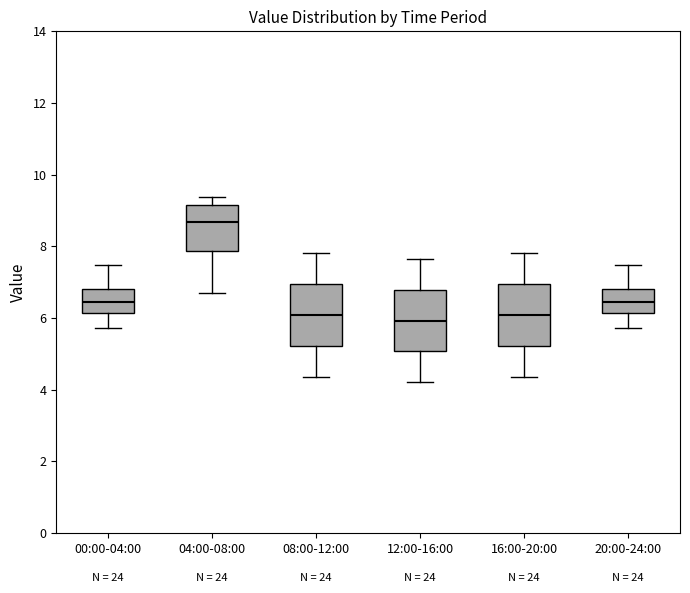

Reading left to right, read every box against the y-axis: the position of its median line, the range the box covers, and the ends of its whiskers. The values are not printed on the chart, so give them approximately, as read against the axis.

00:00-04:00: median 6.4, box 6.2 to 6.8, whiskers 5.8 to 7.4
04:00-08:00: median 8.6, box 7.8 to 9.2, whiskers 6.6 to 9.4
08:00-12:00: median 6.0, box 5.2 to 7.0, whiskers 4.4 to 7.8
12:00-16:00: median 6.0, box 5.0 to 6.8, whiskers 4.2 to 7.6
16:00-20:00: median 6.0, box 5.2 to 7.0, whiskers 4.4 to 7.8
20:00-24:00: median 6.4, box 6.2 to 6.8, whiskers 5.8 to 7.4